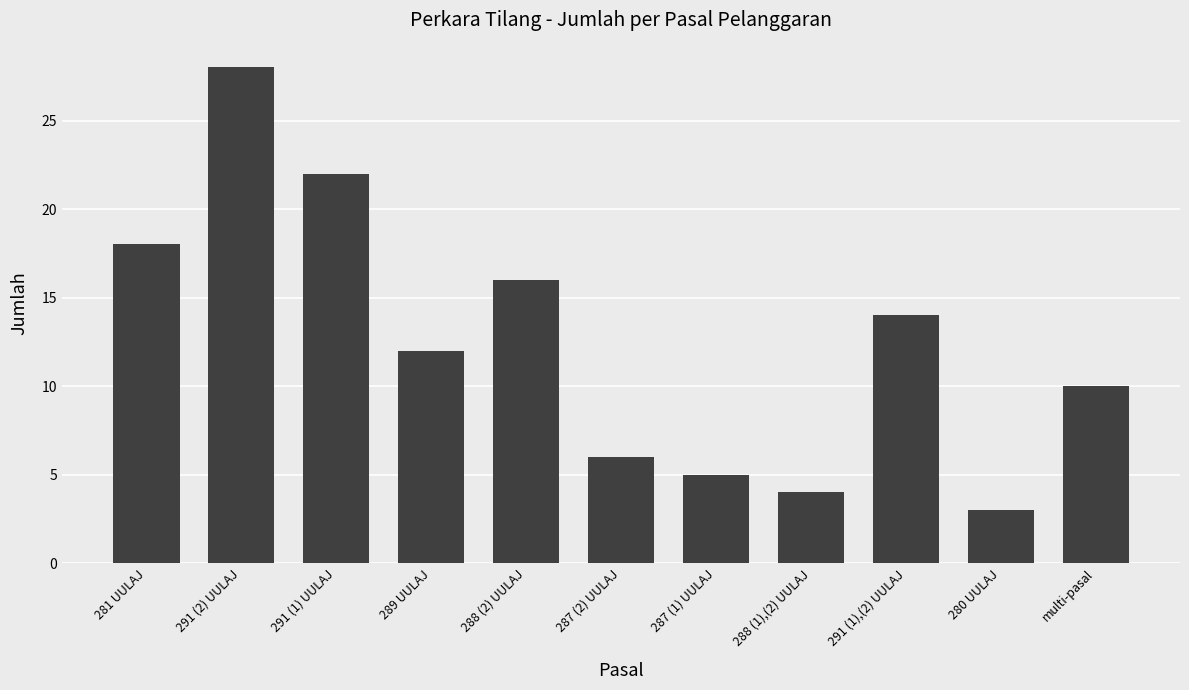

Are the bars grouped side by side (vs. stacked)?

No